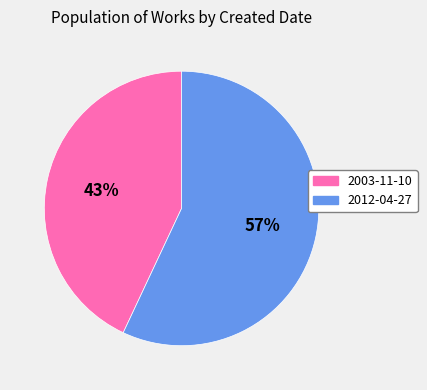

Count the number of slices in the pie.

2